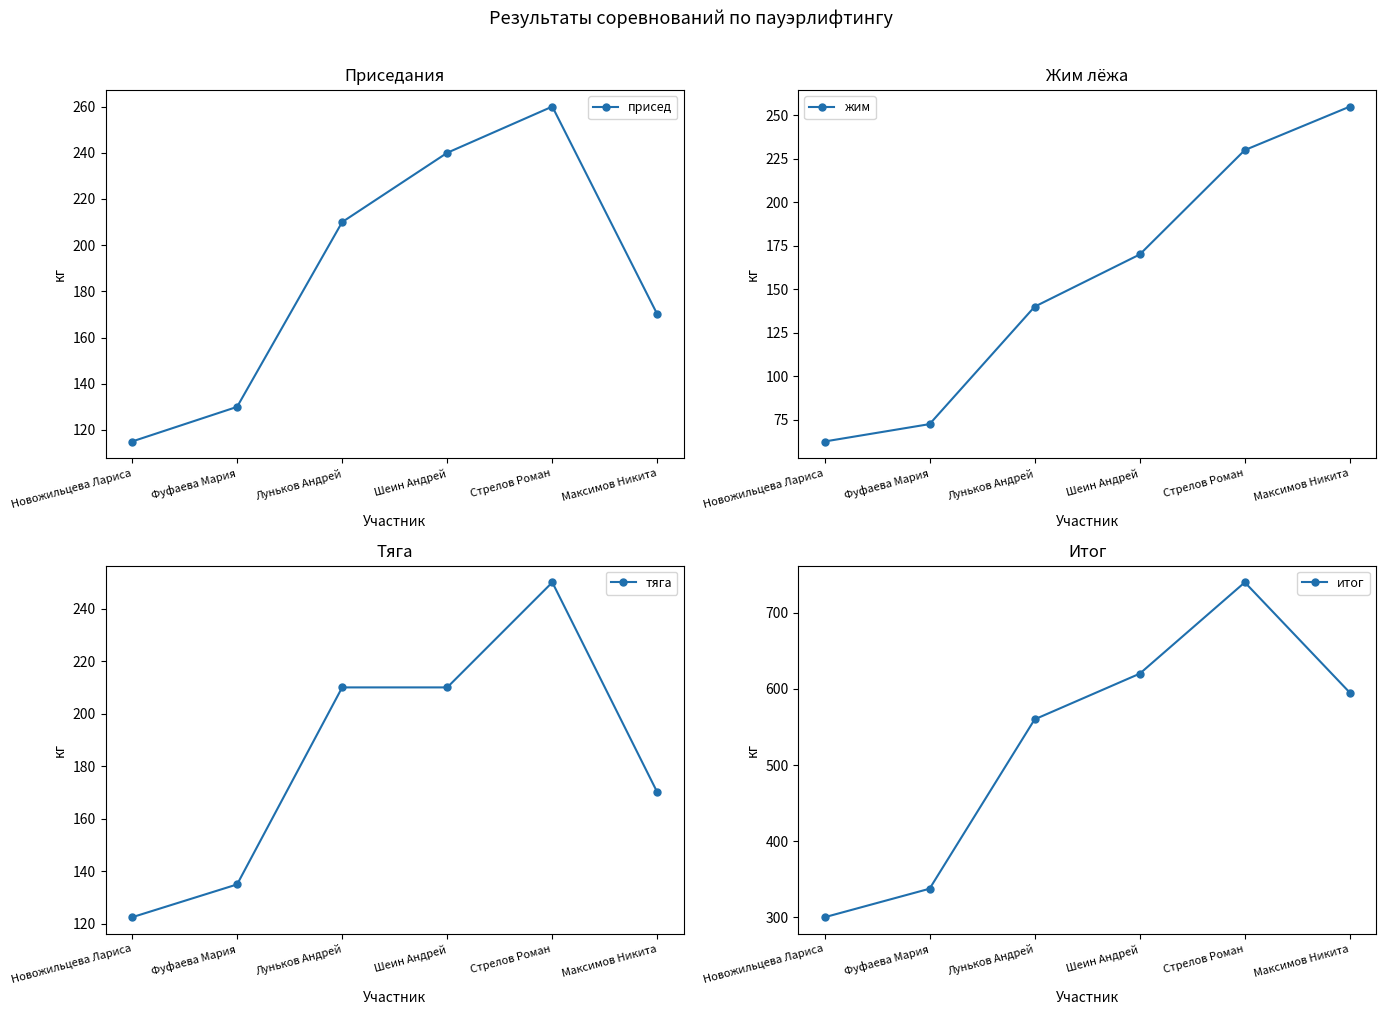

Where does the итог series first go above 595?

Шеин Андрей